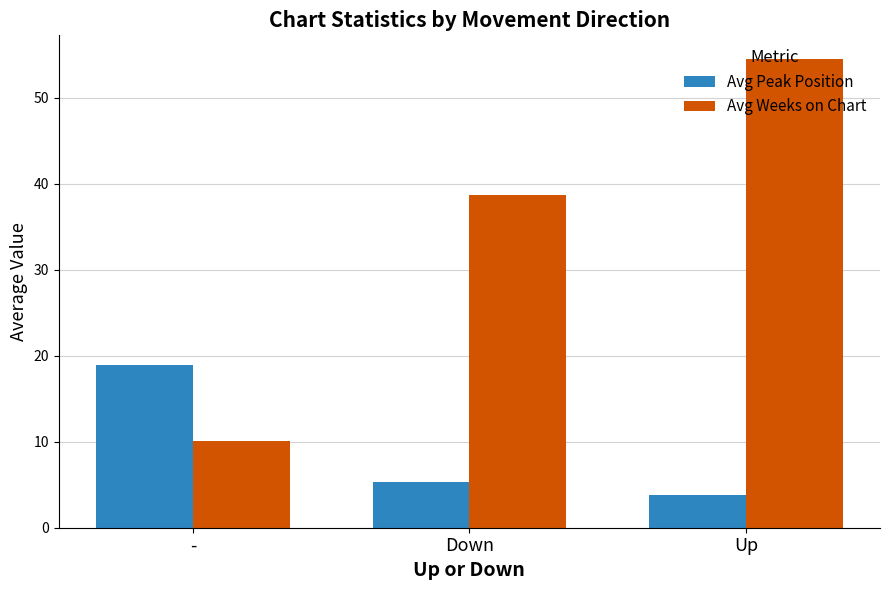

What is the value of the Avg Weeks on Chart bar at the 3rd from the left?

54.5